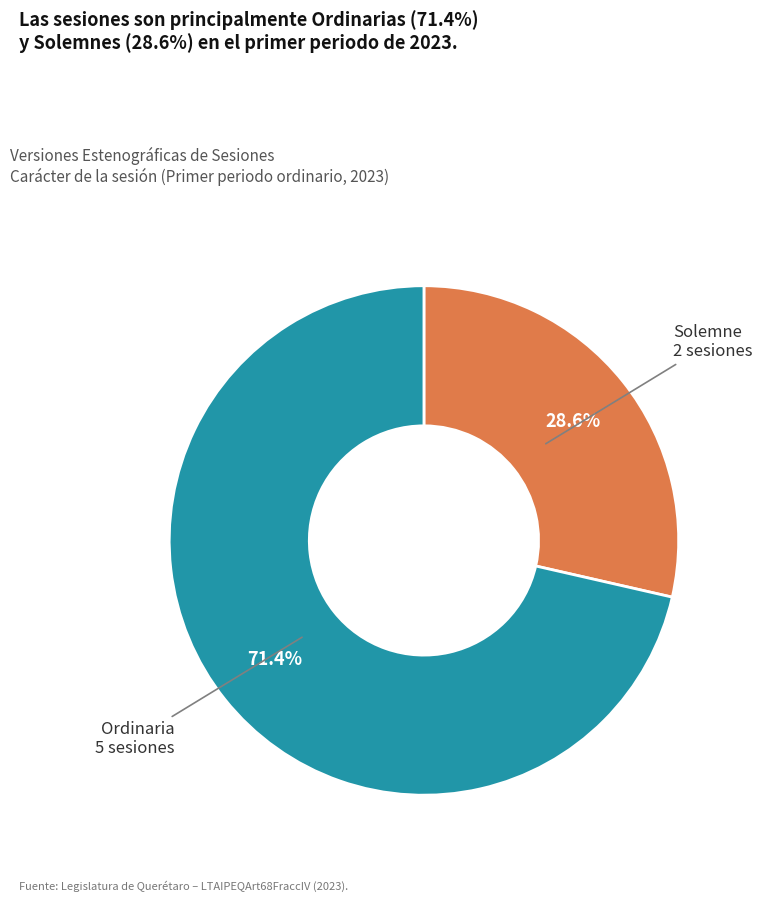

Does any single category account for the majority?

Yes